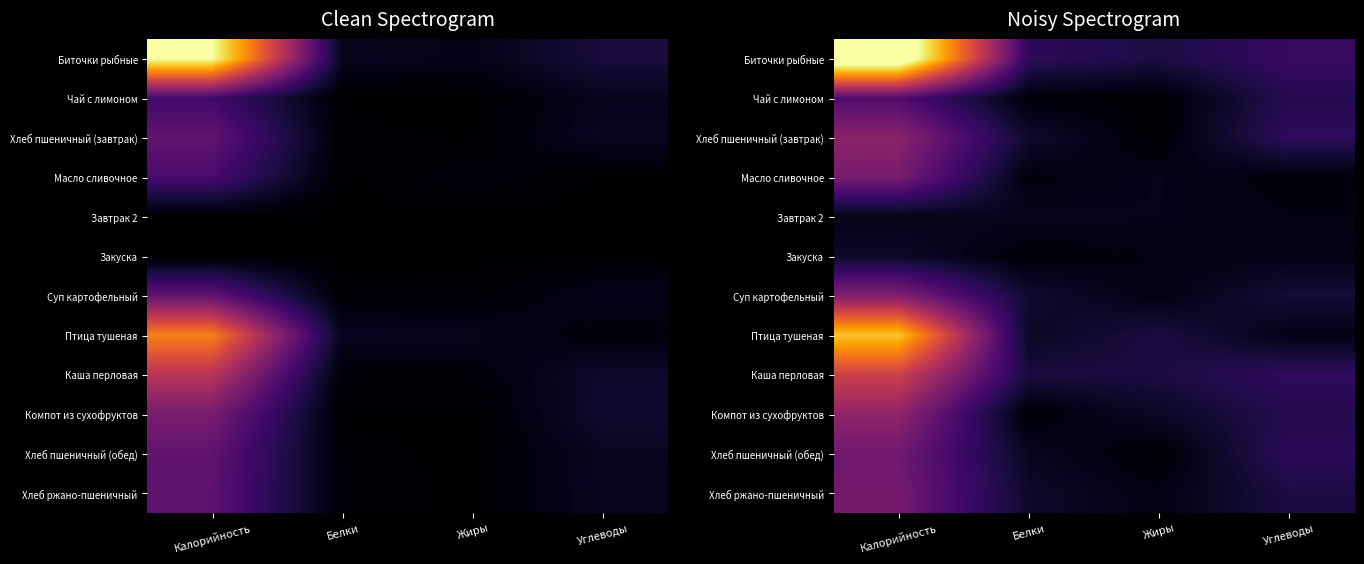

At which category is the sum across all series the highest?

Калорийность